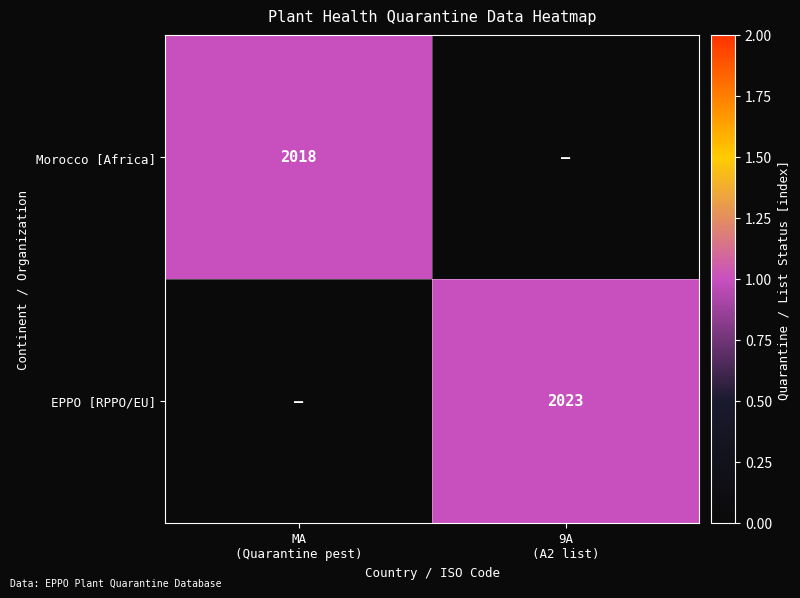

What is the difference between the maximum and minimum values in the Morocco [Africa] series?

1